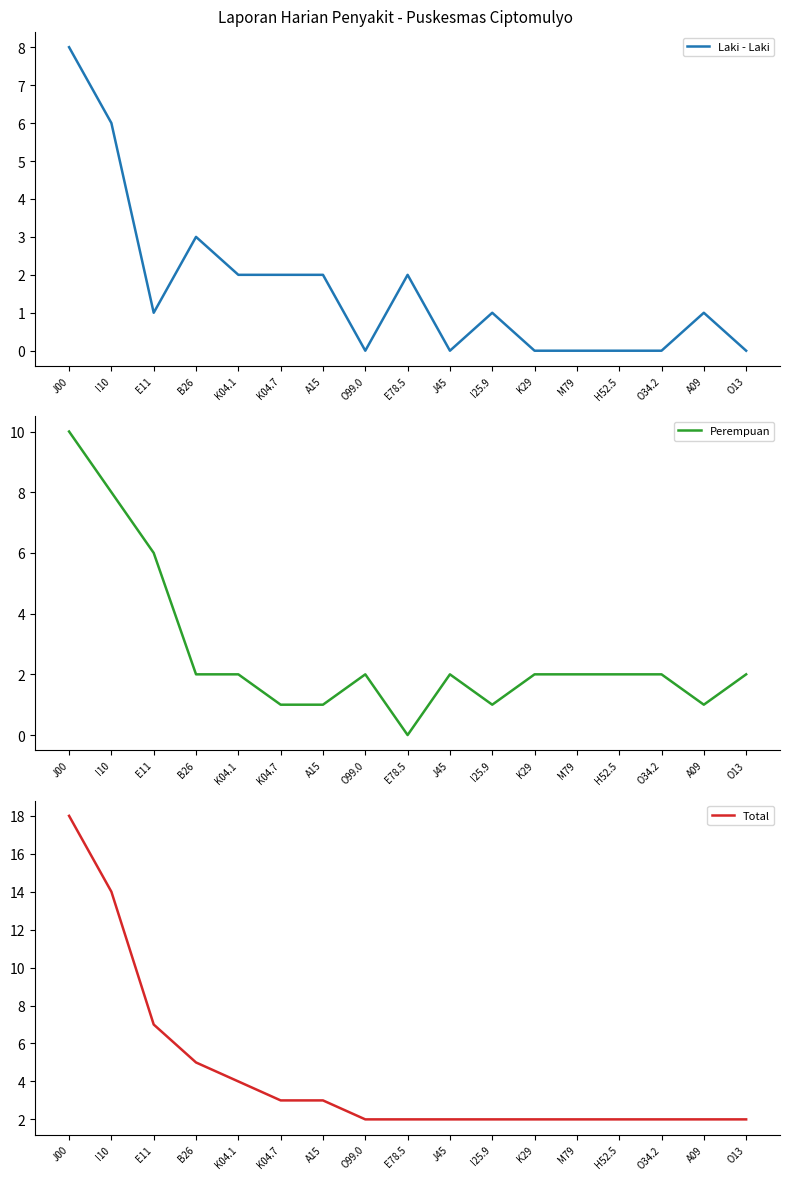

What is the sum of the Laki - Laki values at B26 and A09?

4